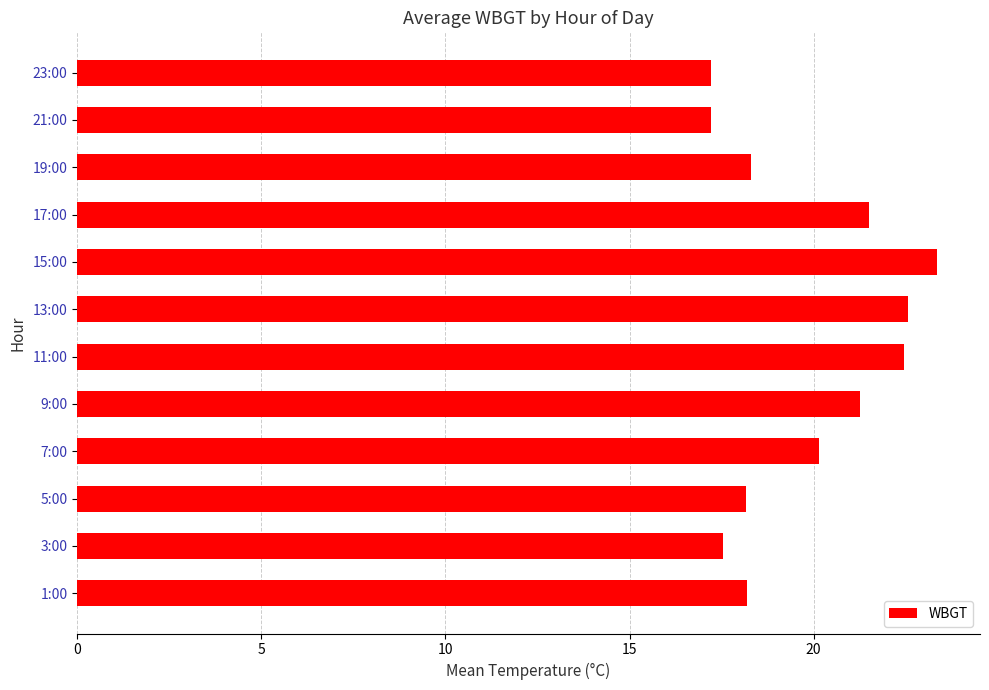

What is the sum of the values at 23:00 and 1:00?

35.4